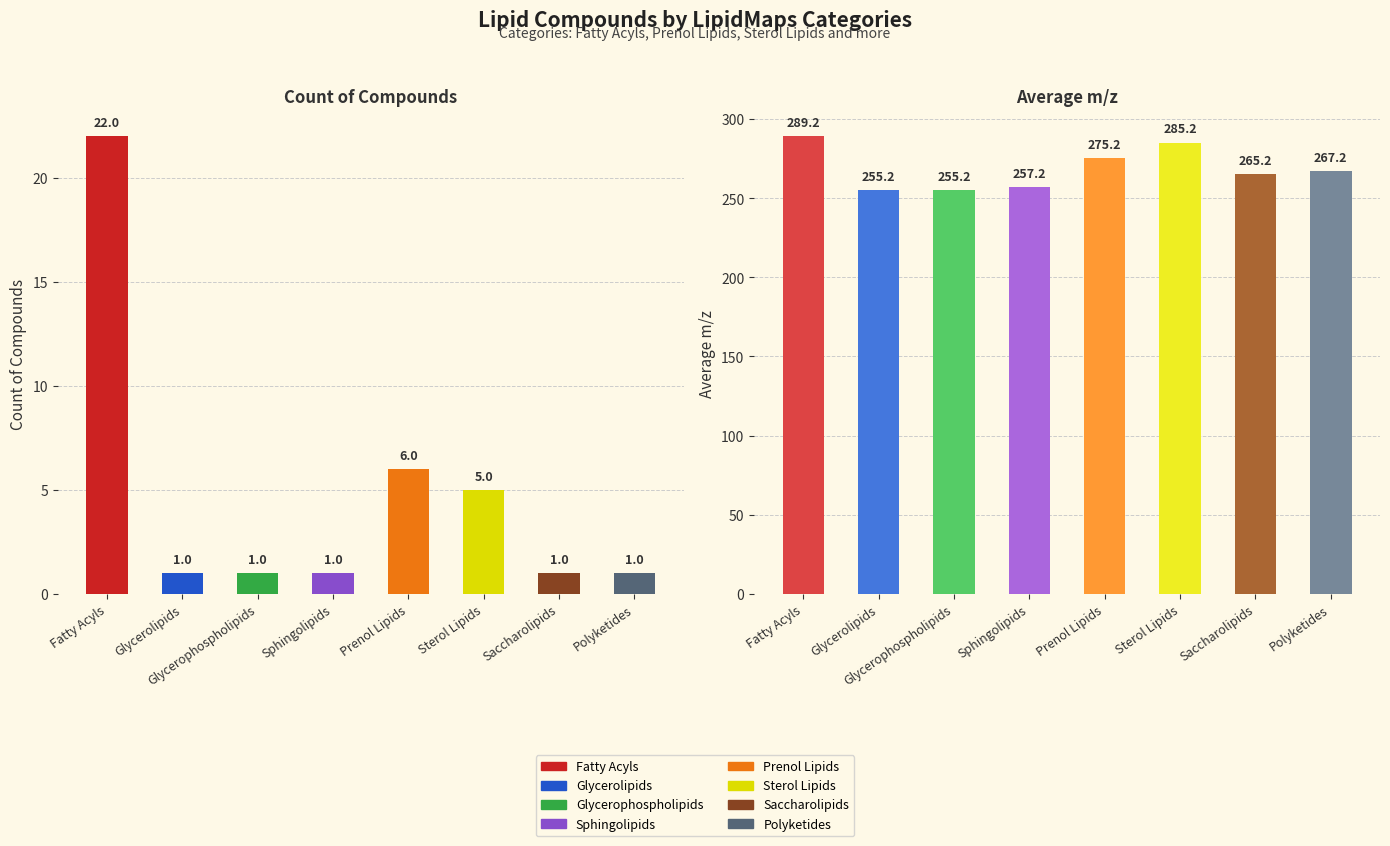

What is the difference between the second highest and second lowest values in the Count of Compounds series?

5.0